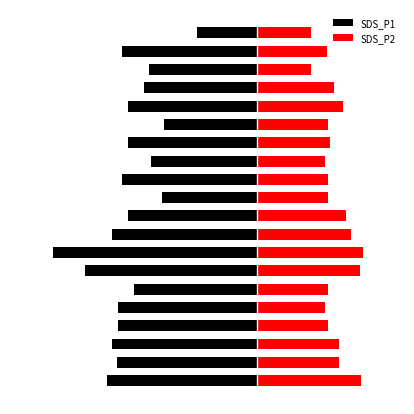

What is the value of the SDS_P2 bar at the 17th from the left?

3.1